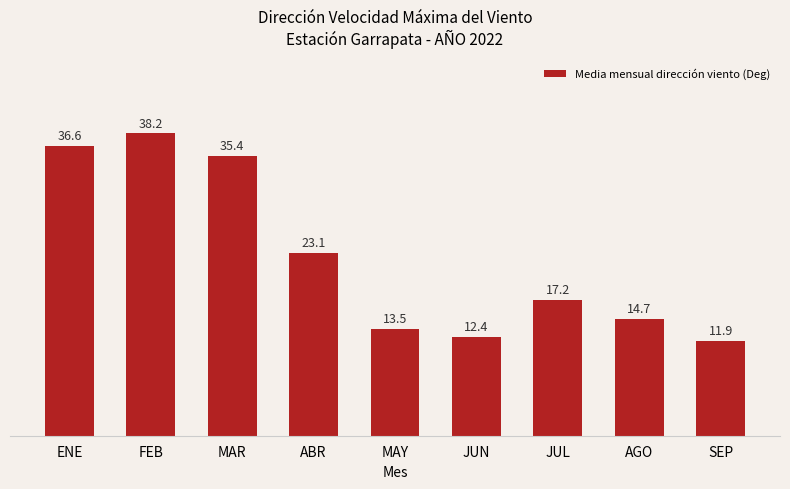

What is the difference between the maximum and minimum values?

26.2